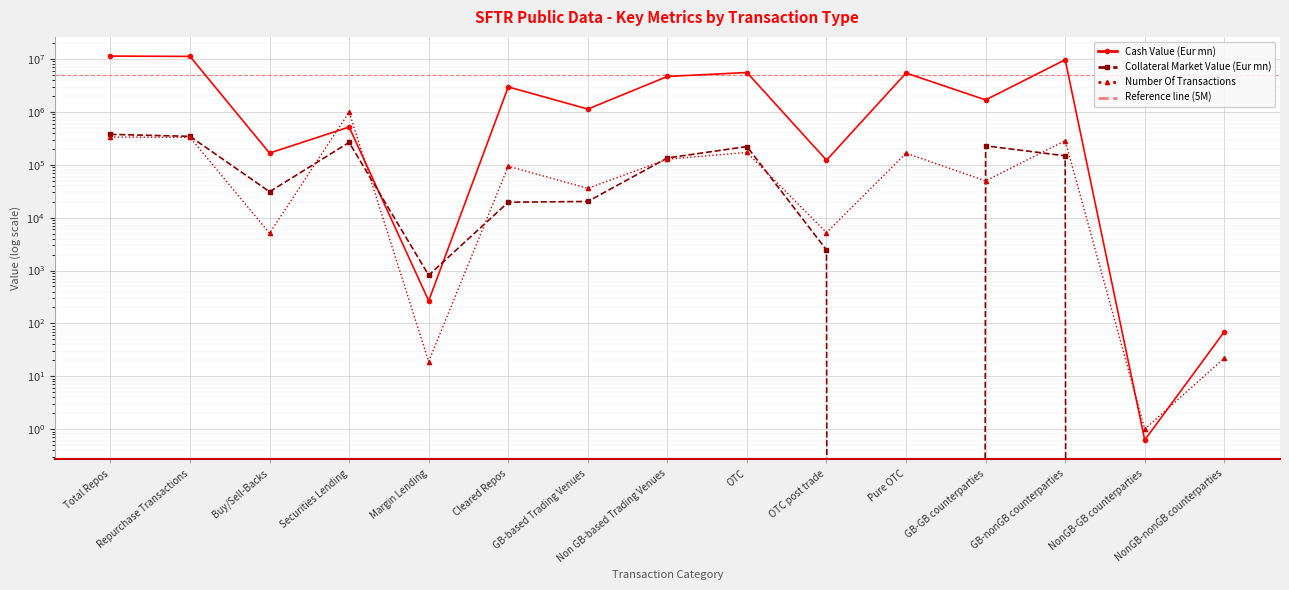

At which label is Collateral Market Value (Eur mn) closest to 188180?

OTC